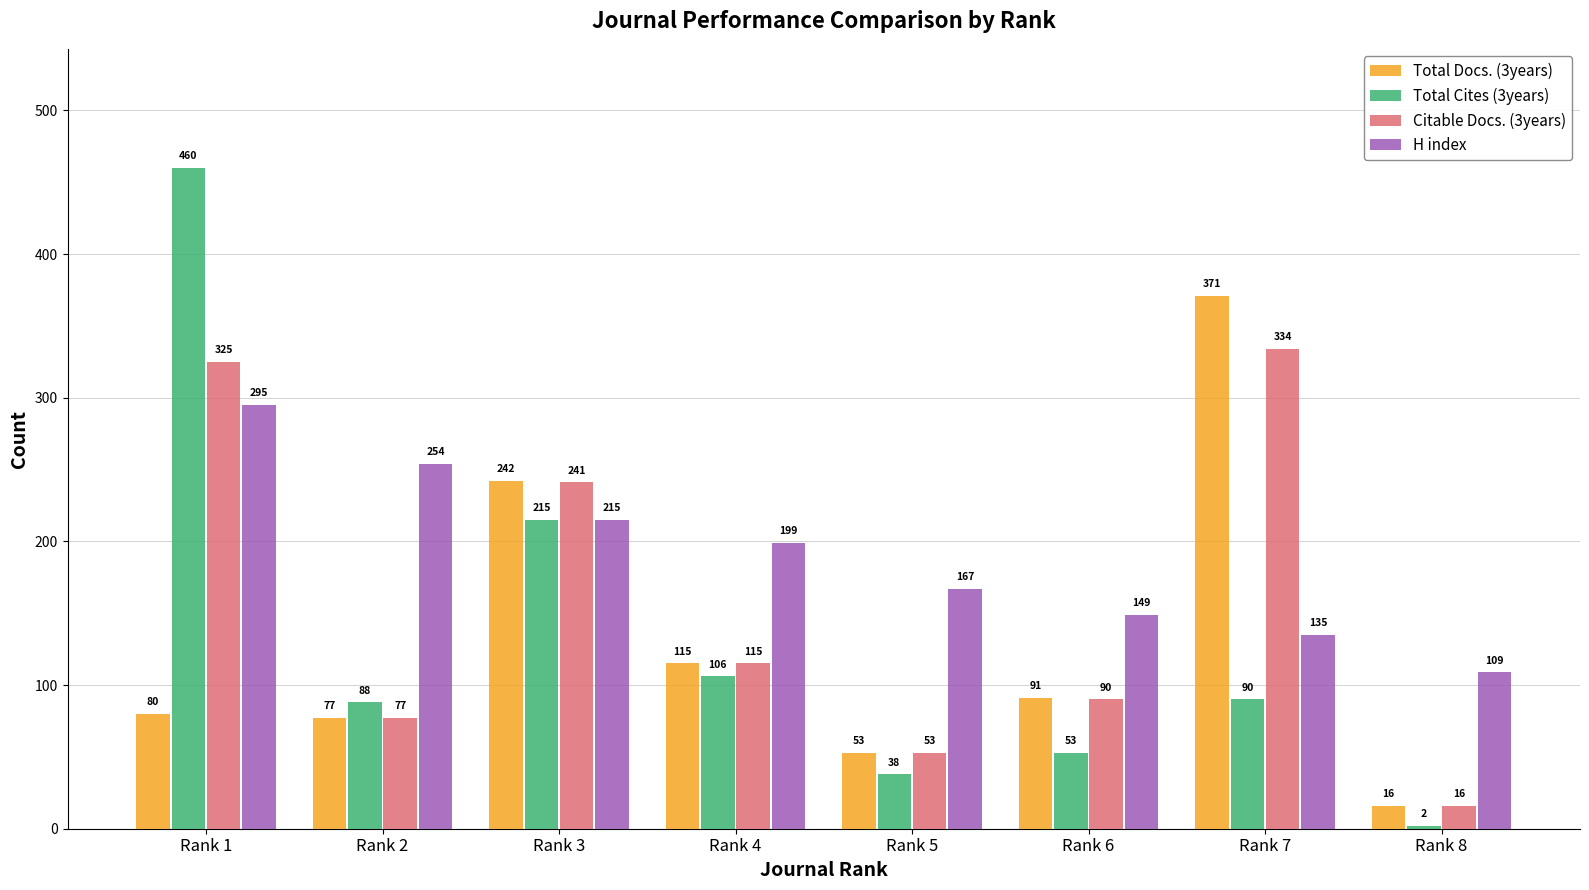

What is the greatest value displayed?

460